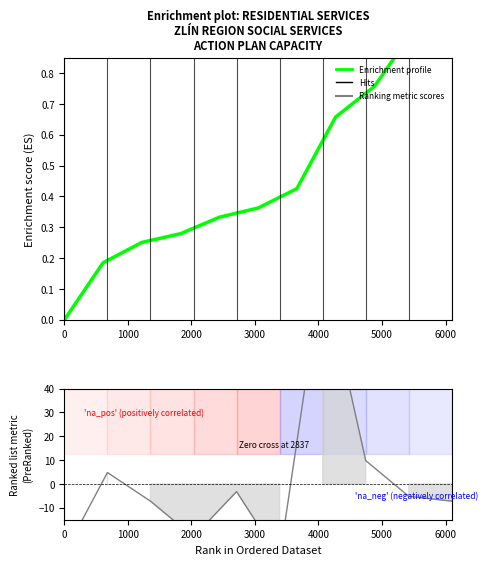

What is the smallest value displayed?

-31.2